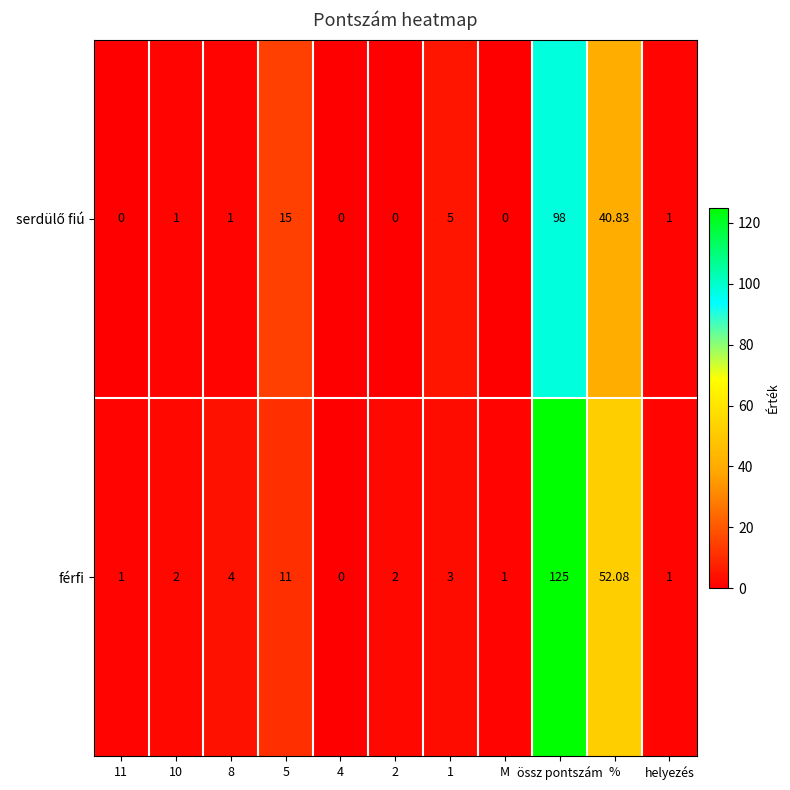

At which category is the sum across all series the highest?

össz pontszám